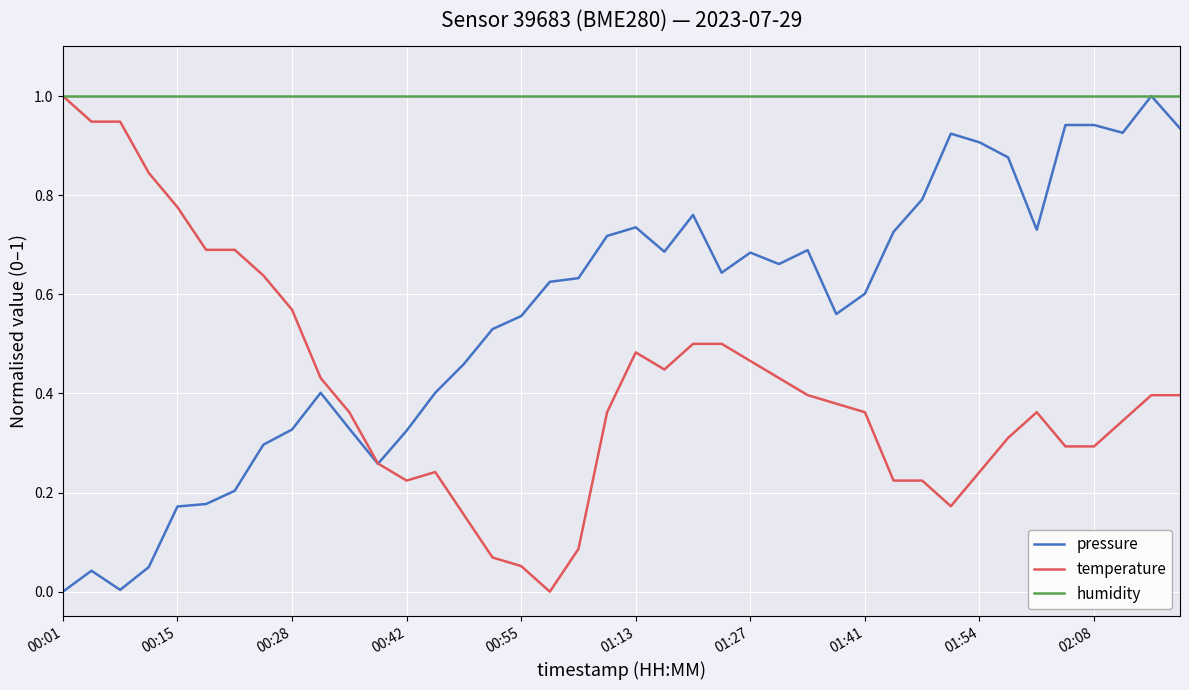

List the series in order of their overall mean, lowest first.

temperature, pressure, humidity